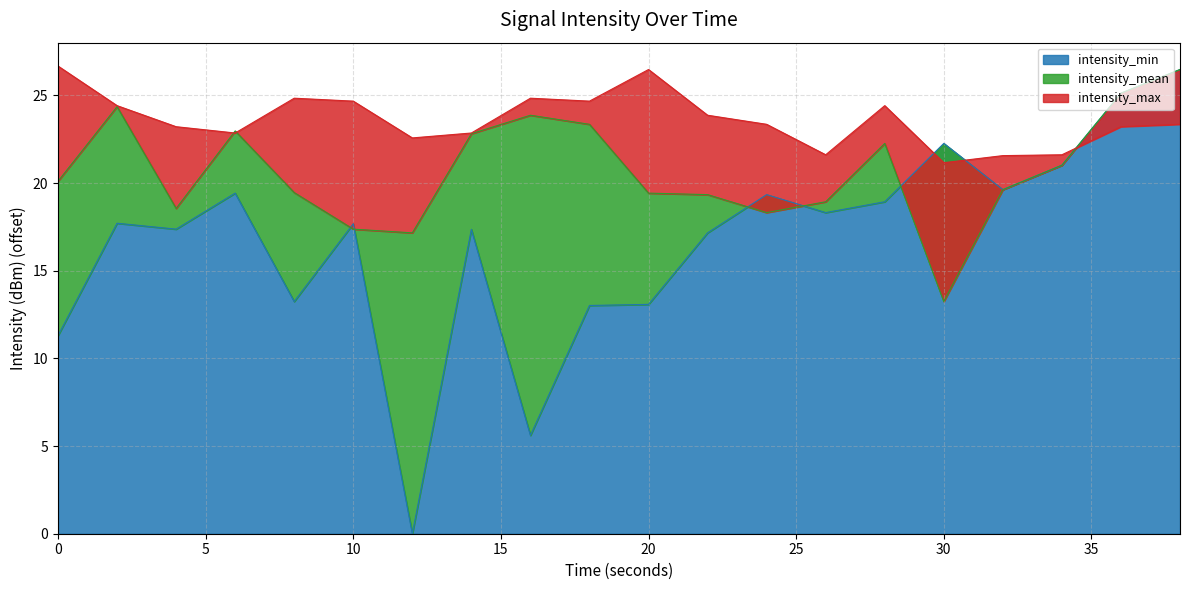

At which category does intensity_mean reach its first local valley?

4